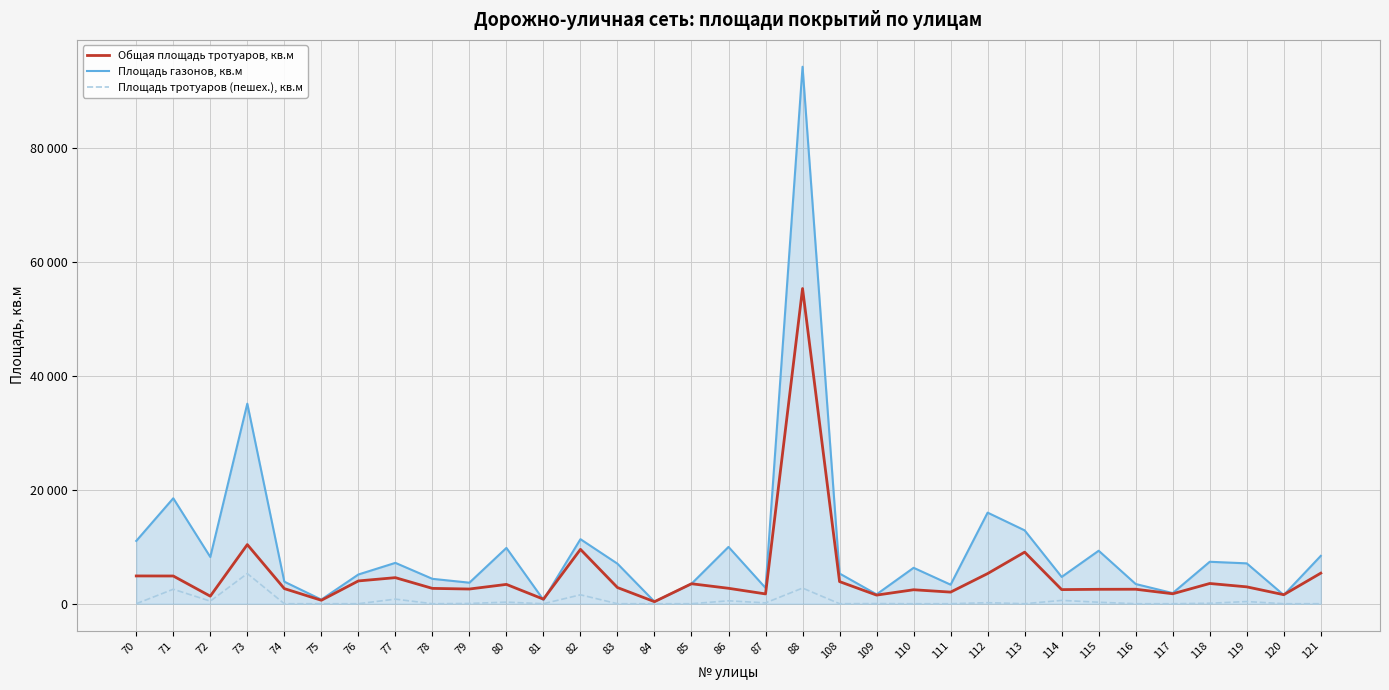

Rank the series at 117 from highest to lowest value.

Площадь газонов, кв.м, Общая площадь тротуаров, кв.м, Площадь тротуаров (пешех.), кв.м